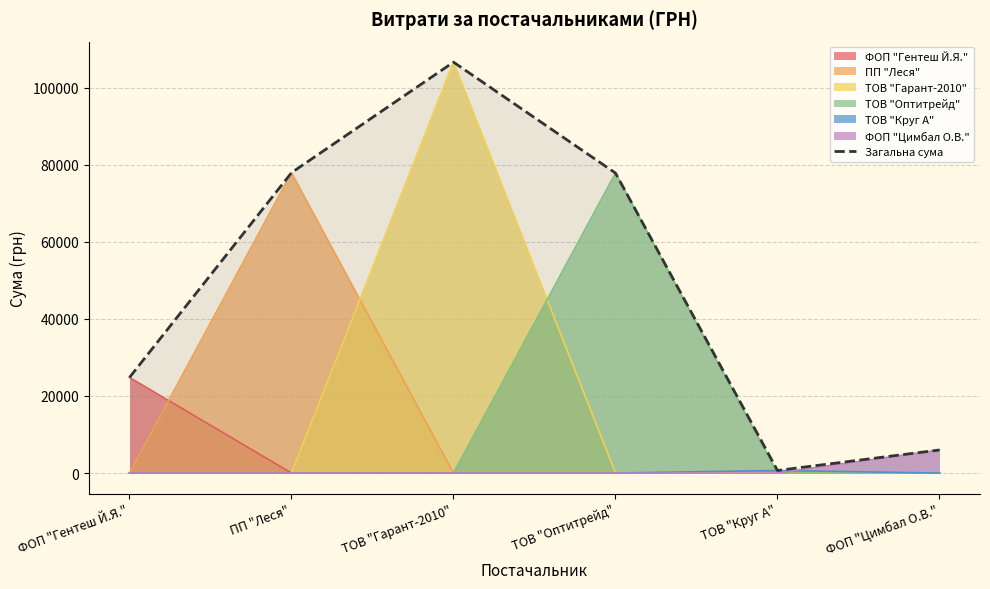

Where is the first local maximum?

ТОВ "Гарант-2010"